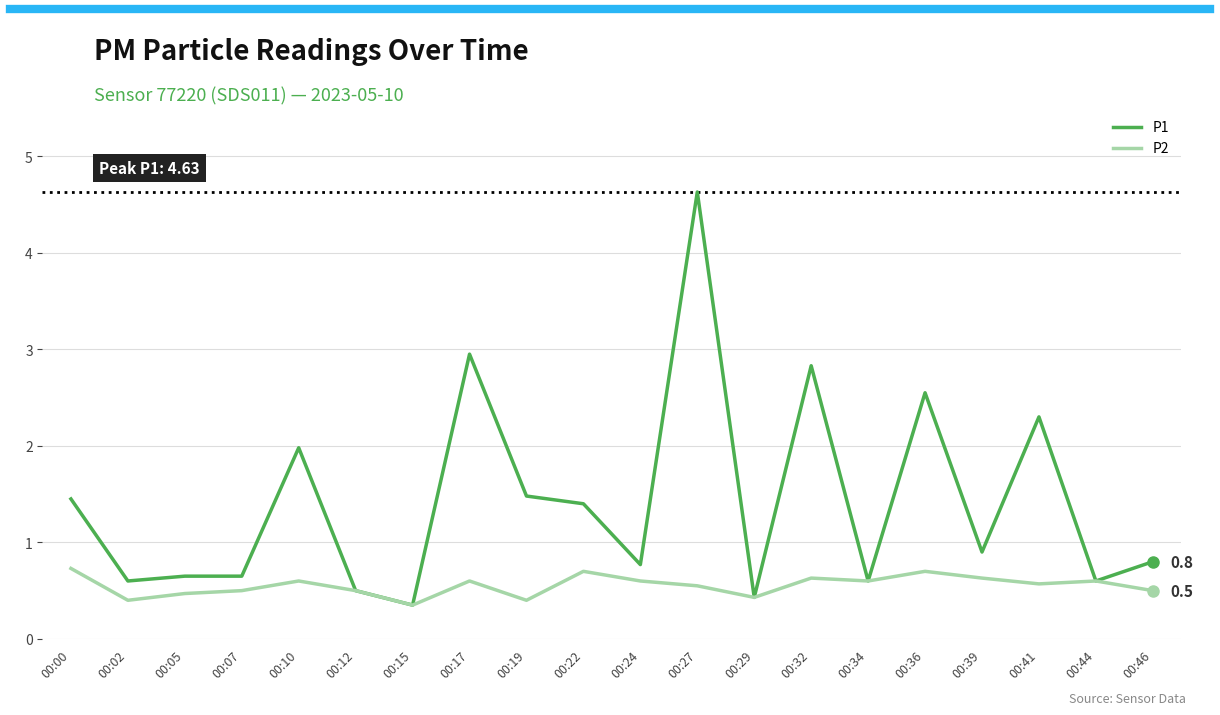

Which series has the widest spread of values?

P1